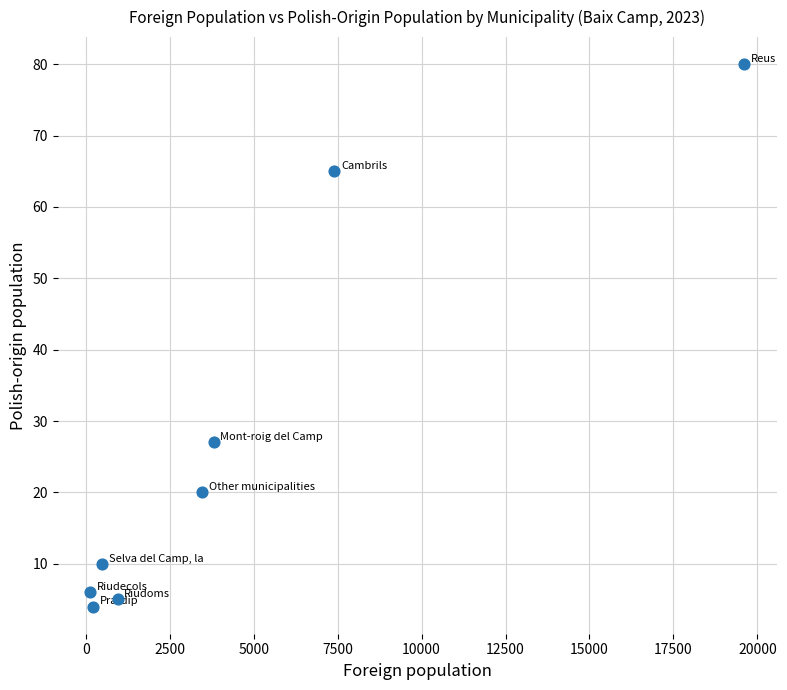

What Y value in the scatter plot is closest to 42?

27